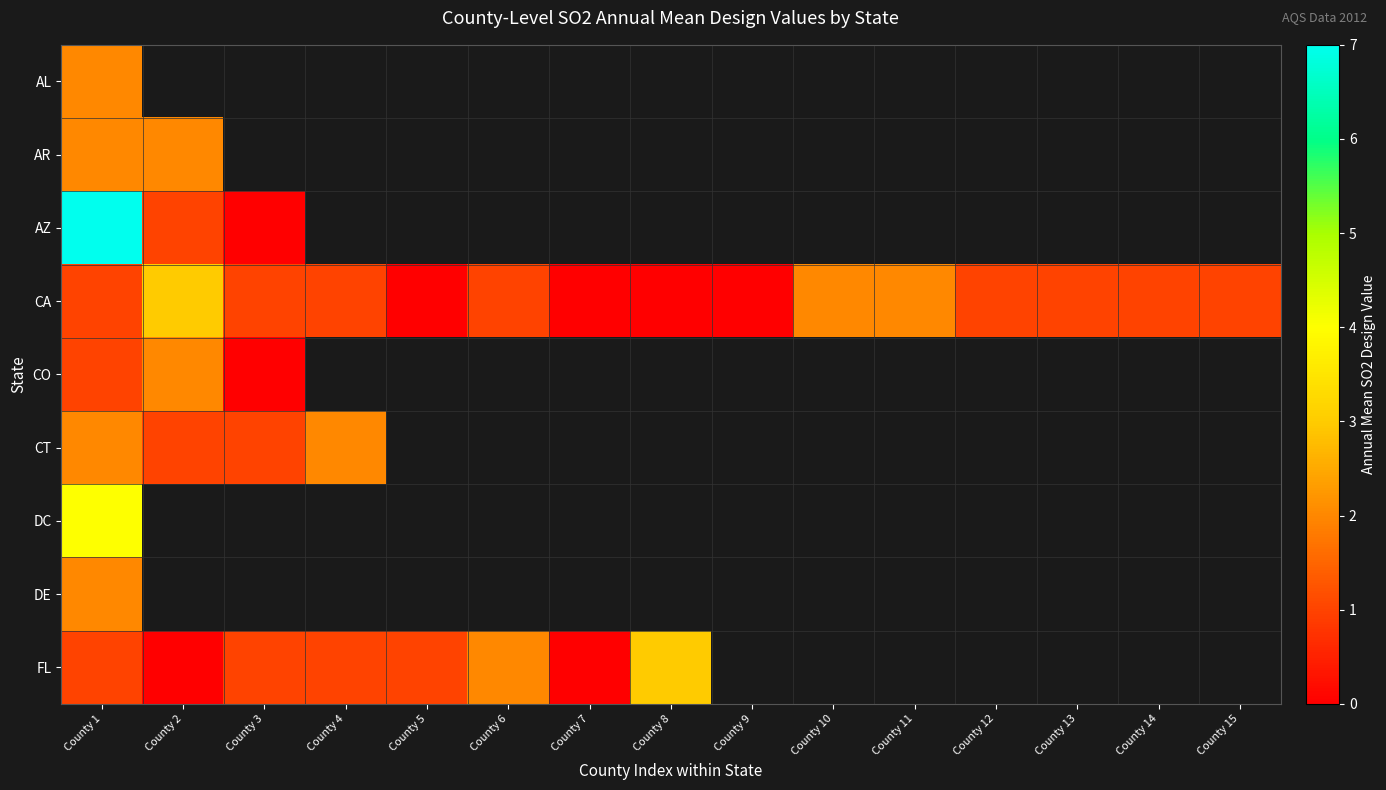

Which series has the widest spread of values?

AZ